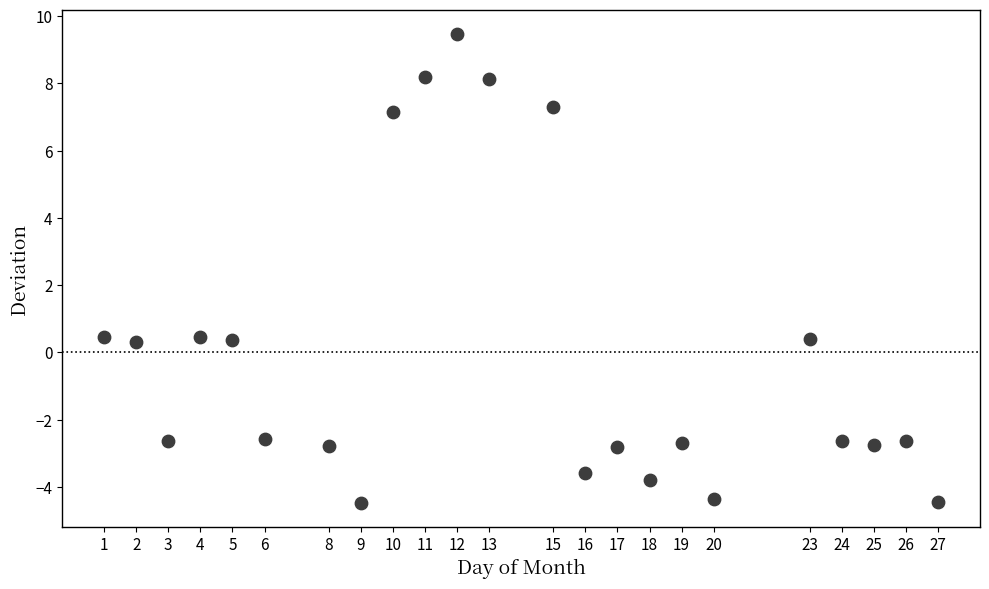

What is the range of X values (max minus min)?

26.0